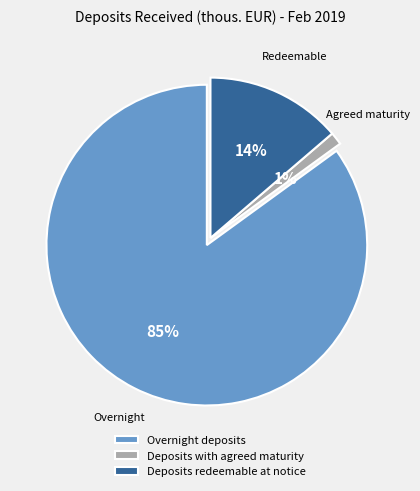

True or false: Overnight deposits accounts for 85% of the total.

True